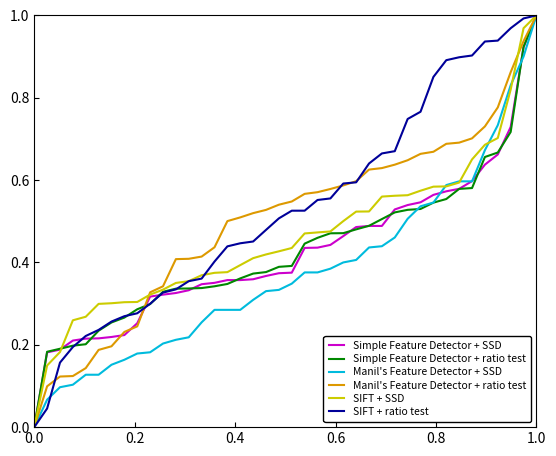

At how many categories does at least one series exceed 0?

39